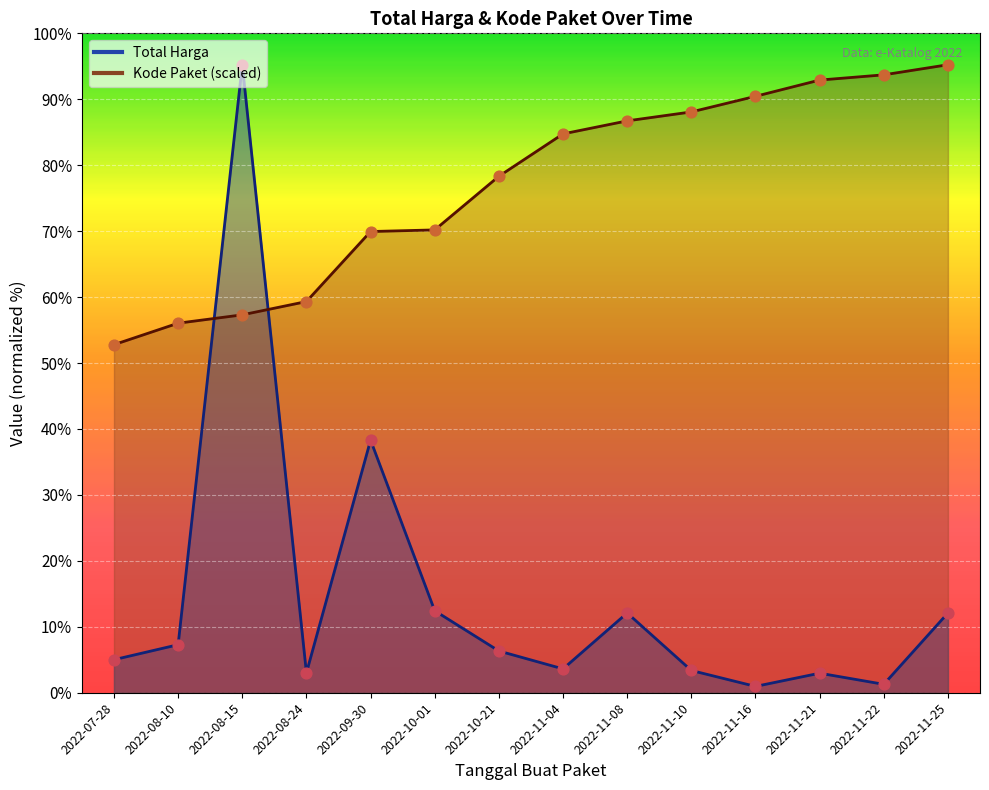

Which series has the largest total across all categories?

Kode Paket